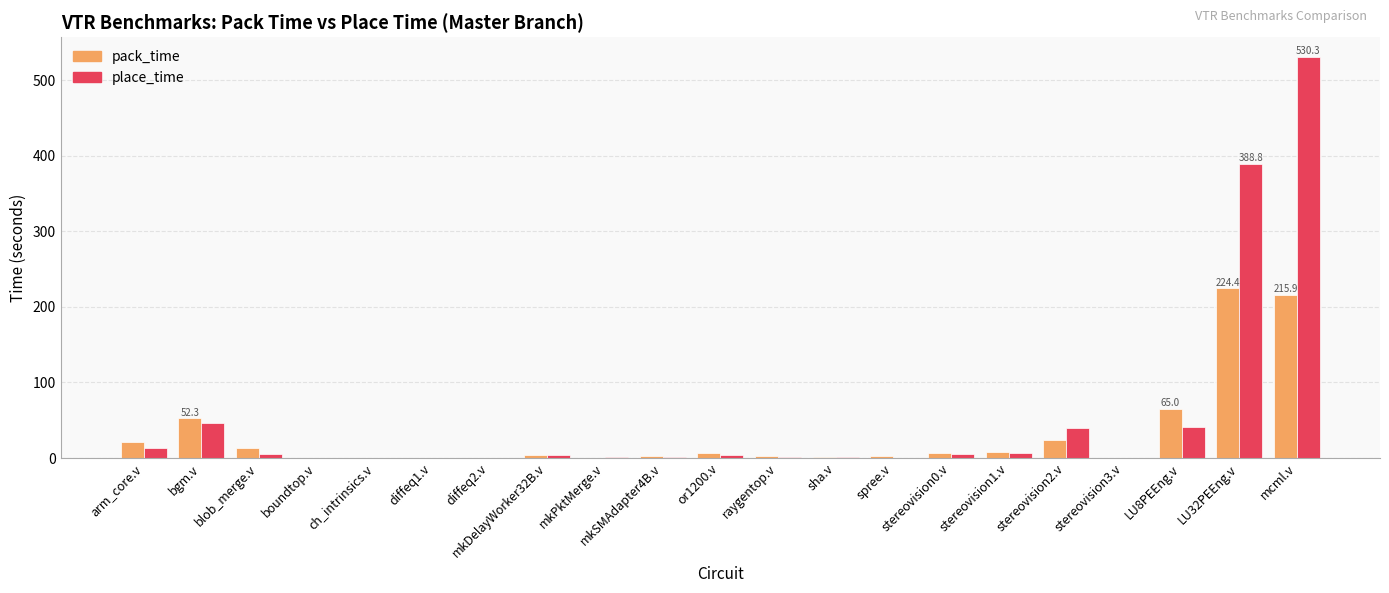

The value of place_time at blob_merge.v is 5.2. True or false?

True